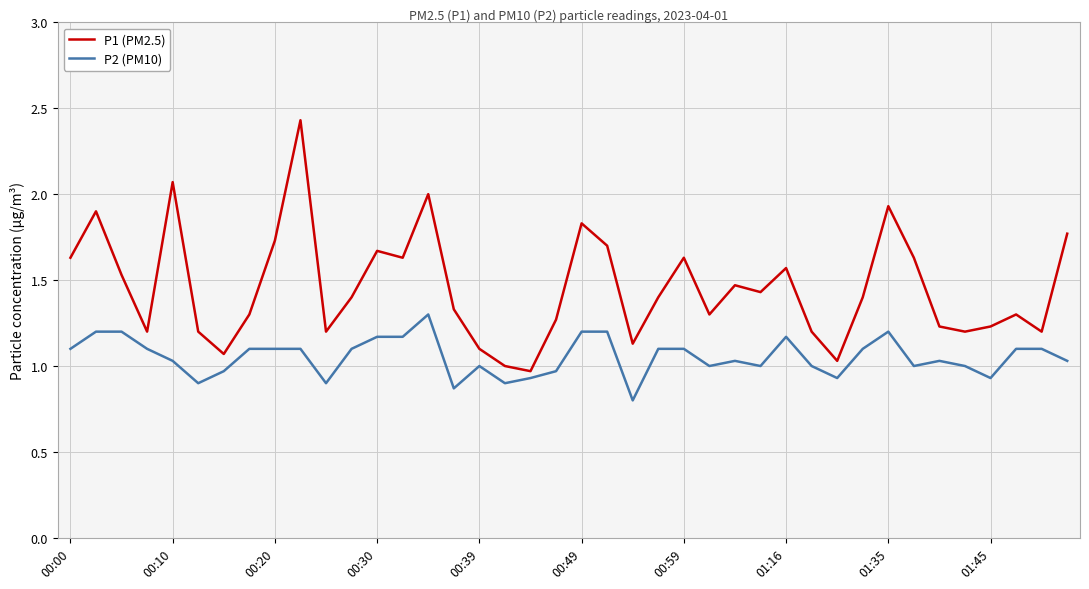

Which series has the widest spread of values?

P1 (PM2.5)